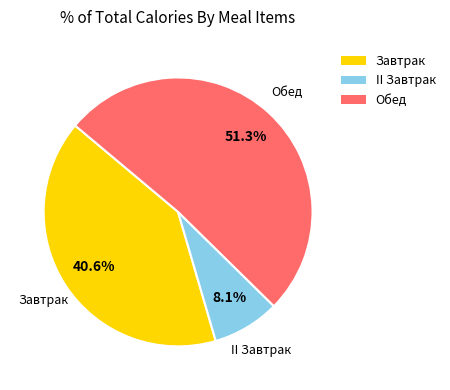

How many segments does this pie chart have?

3